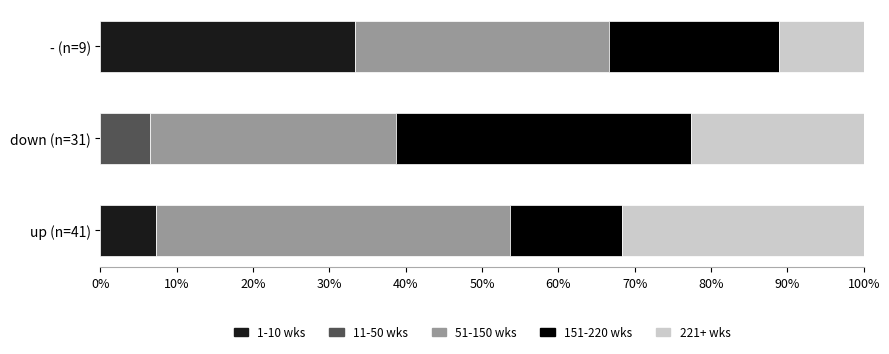

Is it true that 1-10 wks equals 7.3 at up (n=41)?

True